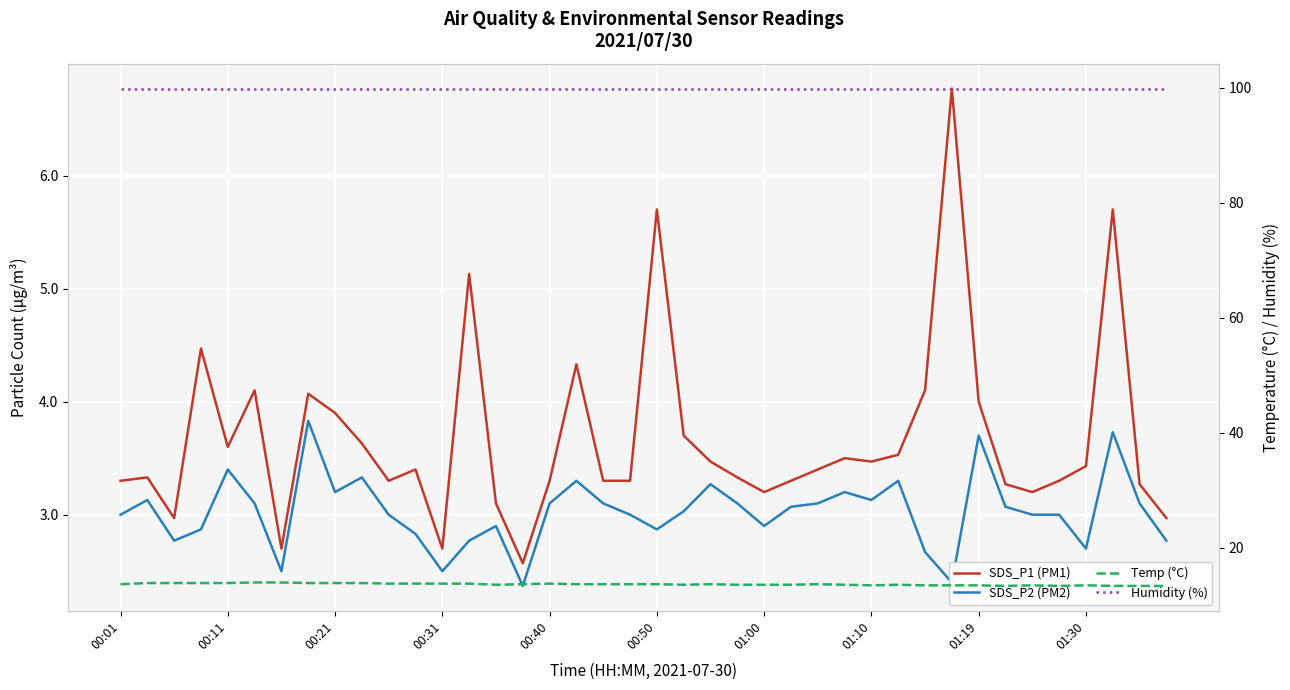

Is the value of Humidity (%) at 00:31 greater than the value of Temp (°C) at 26?

Yes